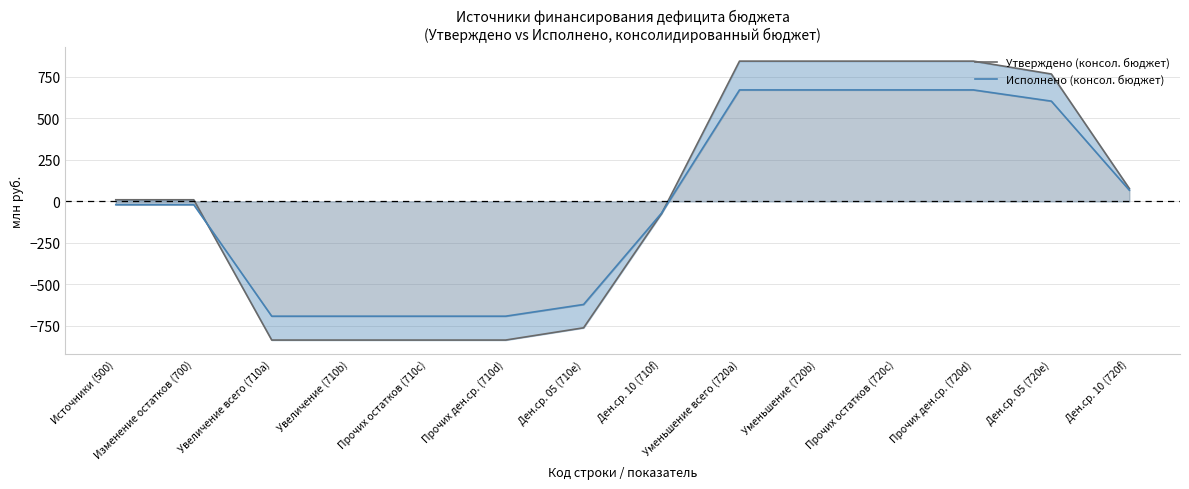

True or false: Исполнено (консол. бюджет) and Утверждено (консол. бюджет) intersect in this chart.

True